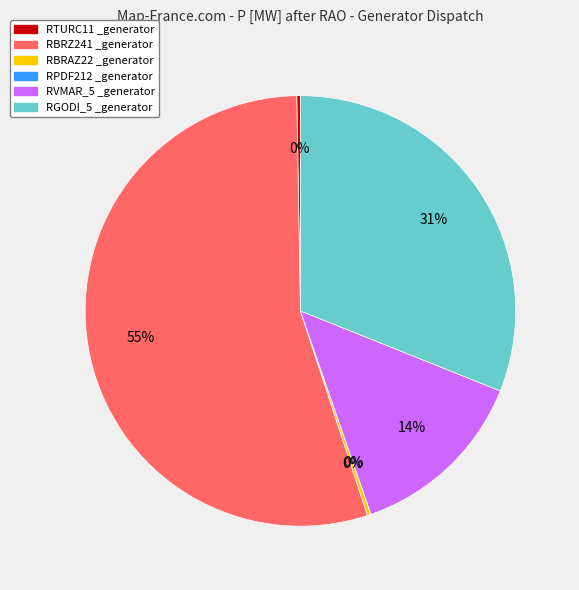

How many segments does this pie chart have?

6